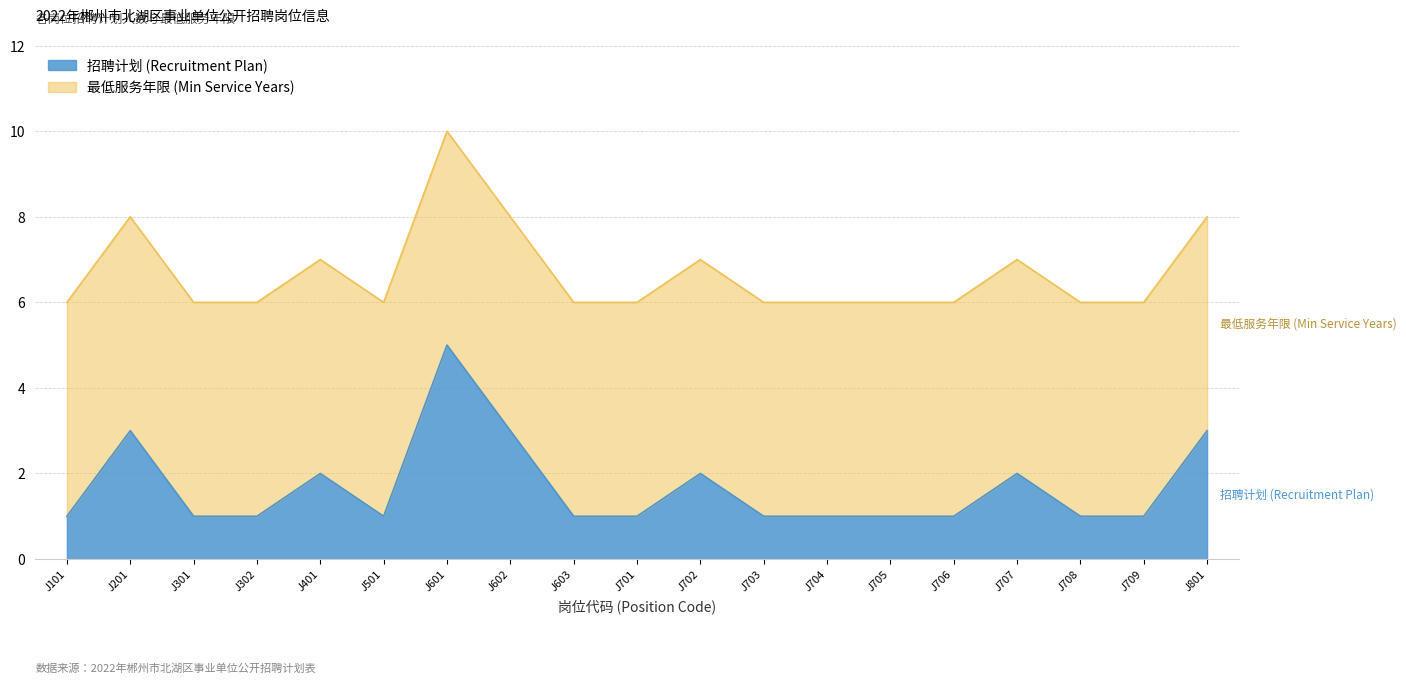

At which label is the value closest to 3?

J201